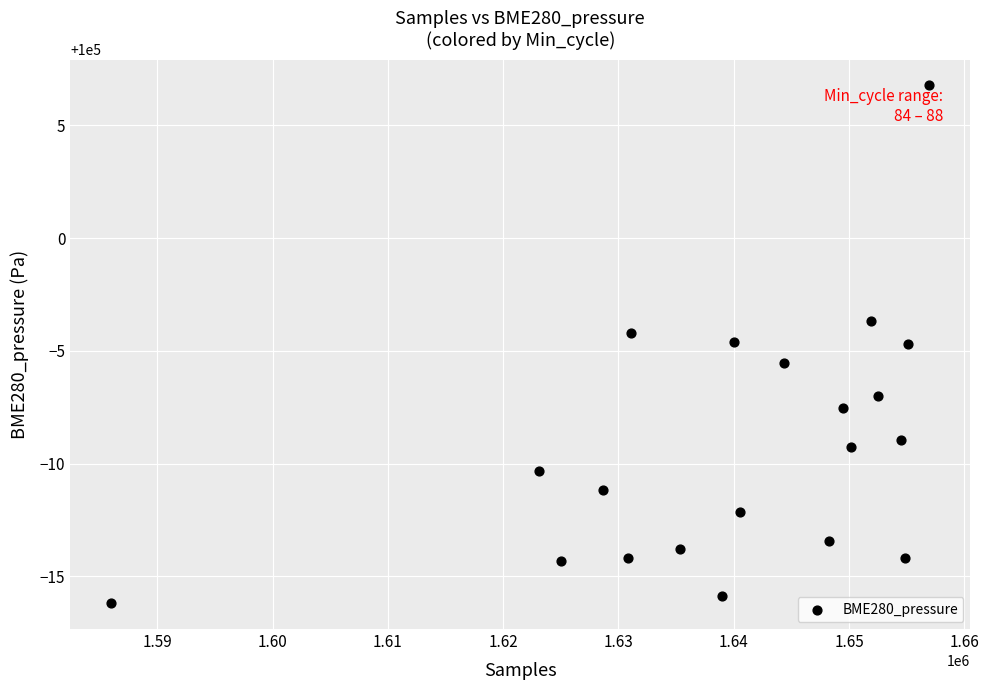

What is the range of X values (max minus min)?

71004.0